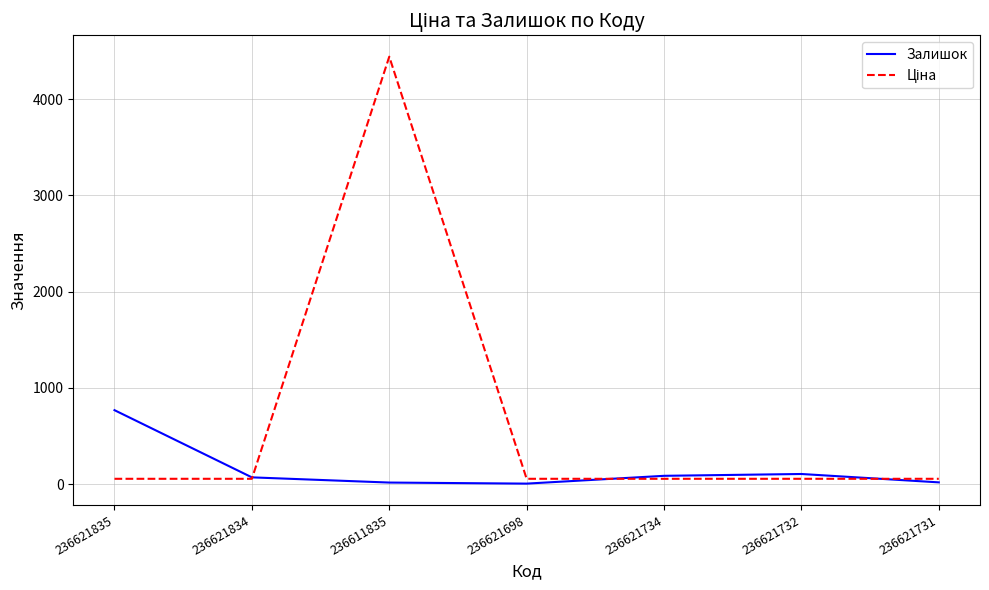

Between 236621835 and 236621734, which series saw the biggest shift?

Залишок